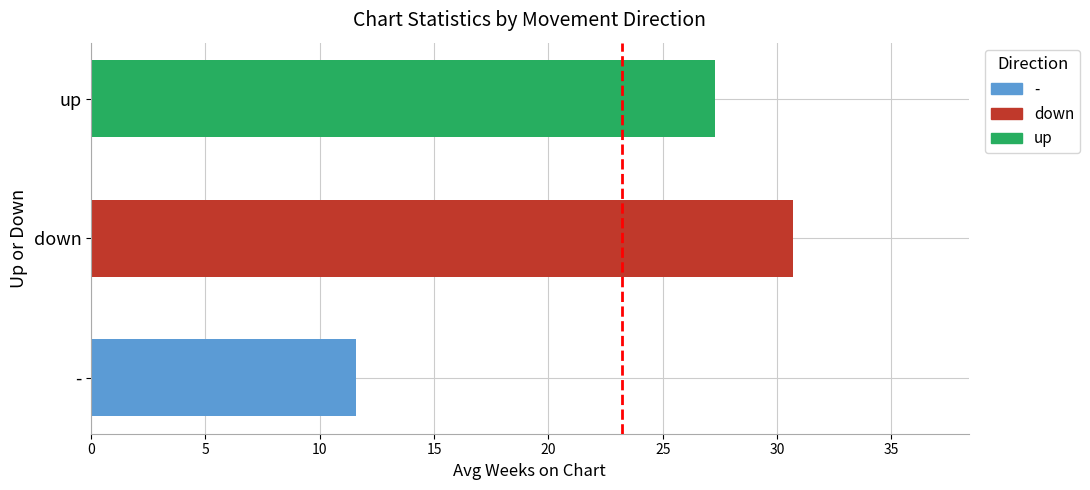

What is the maximum value shown in the chart?

30.7